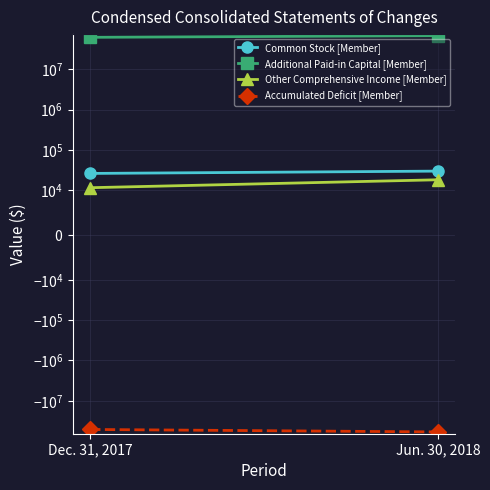

Rank the series at Jun. 30, 2018 from lowest to highest value.

Accumulated Deficit [Member], Other Comprehensive Income [Member], Common Stock [Member], Additional Paid-in Capital [Member]